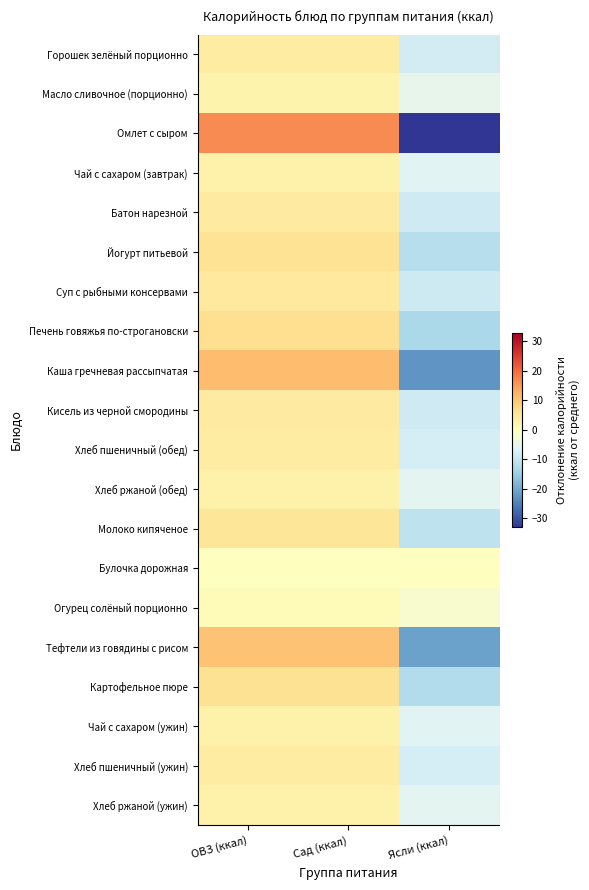

At which category is the sum across all series the highest?

ОВЗ (ккал)